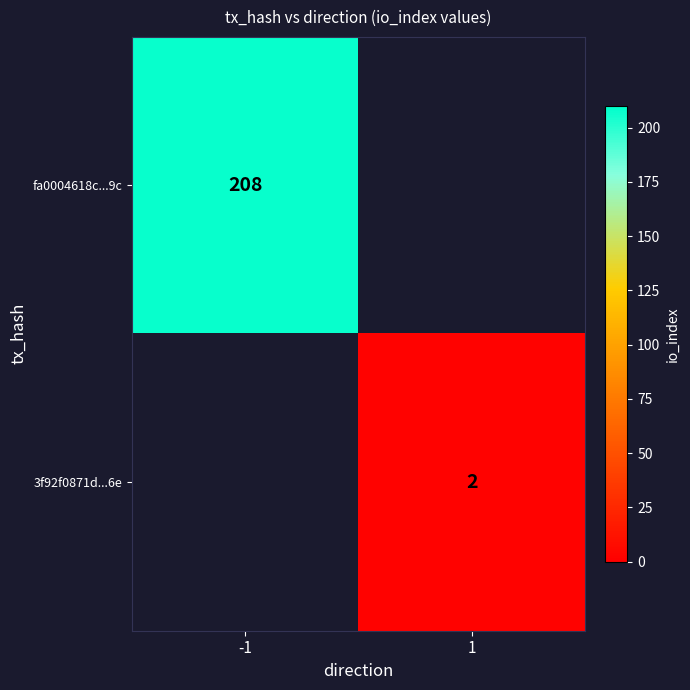

How many series are shown in this chart?

2